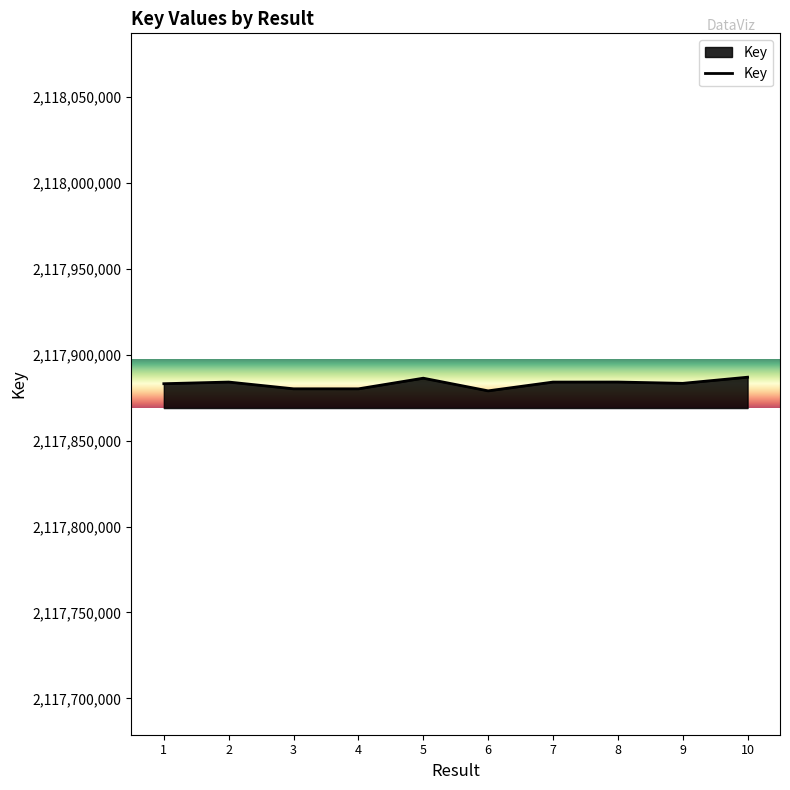

The value at 10 is 2117886848. True or false?

True